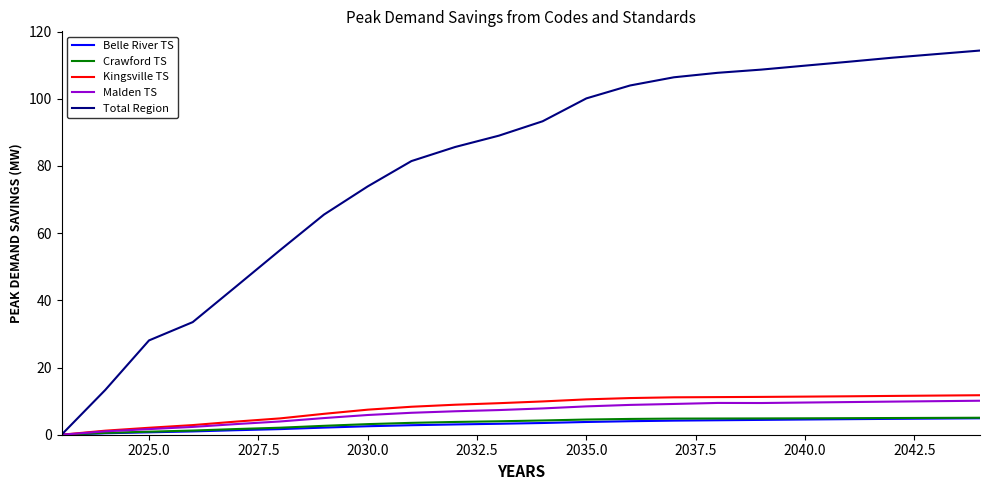

What is the maximum value shown in the chart?

114.4